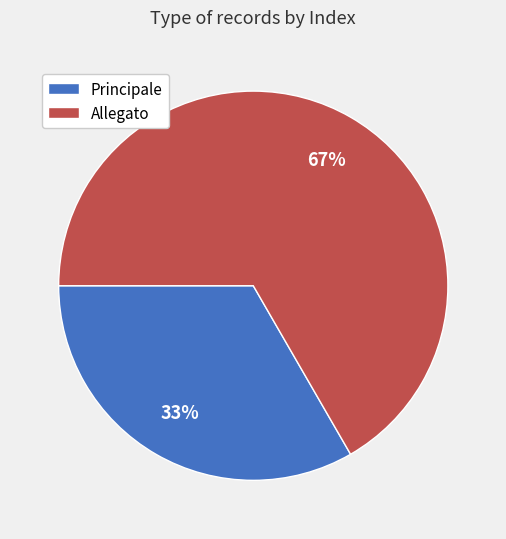

Is there a majority slice in this chart?

Yes